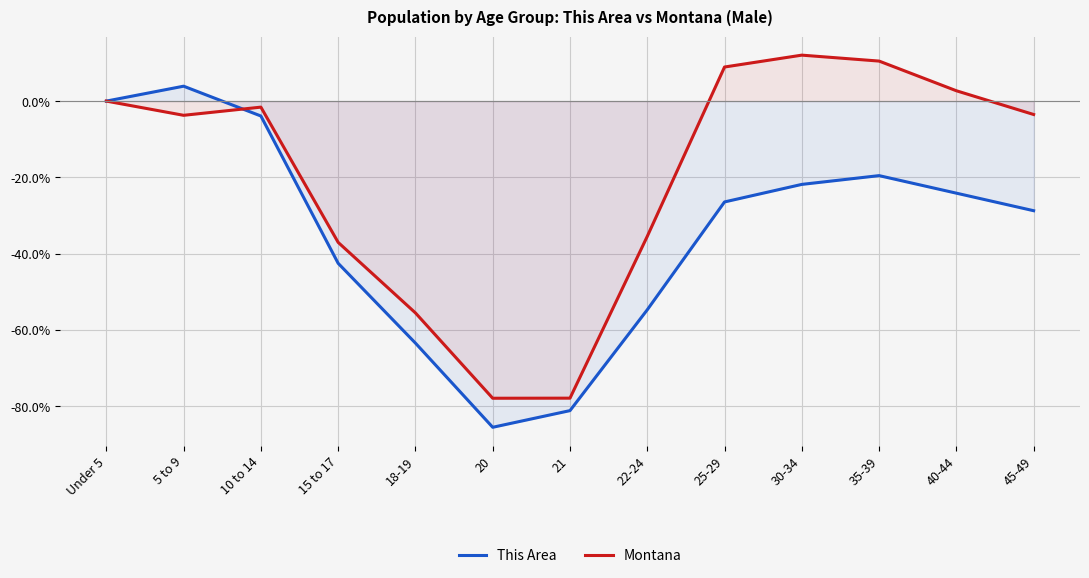

Between which two adjacent categories do This Area and Montana first intersect?

5 to 9 and 10 to 14